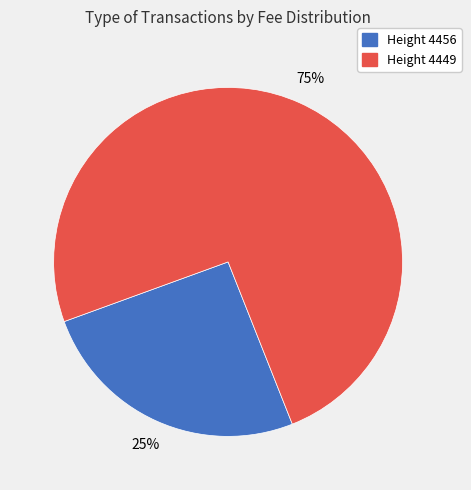

To the nearest percent, what is the average slice percentage?

50%